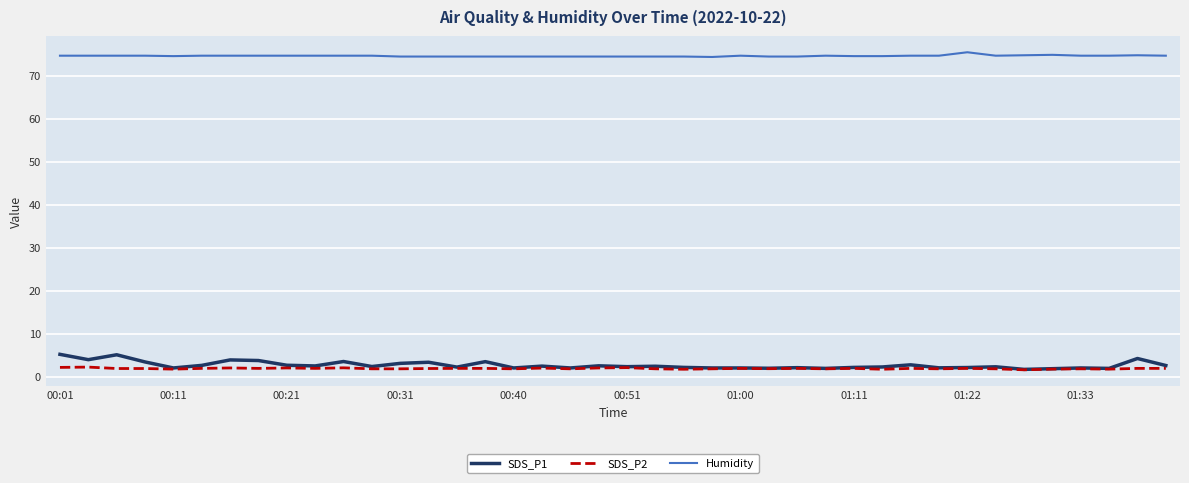

True or false: SDS_P2 and Humidity cross at least once.

False